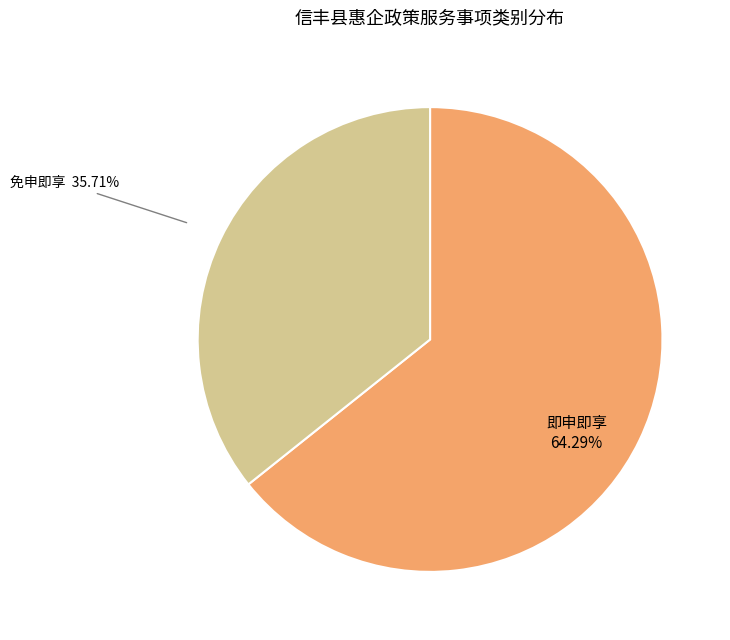

Which category has the biggest portion of the pie?

即申即享